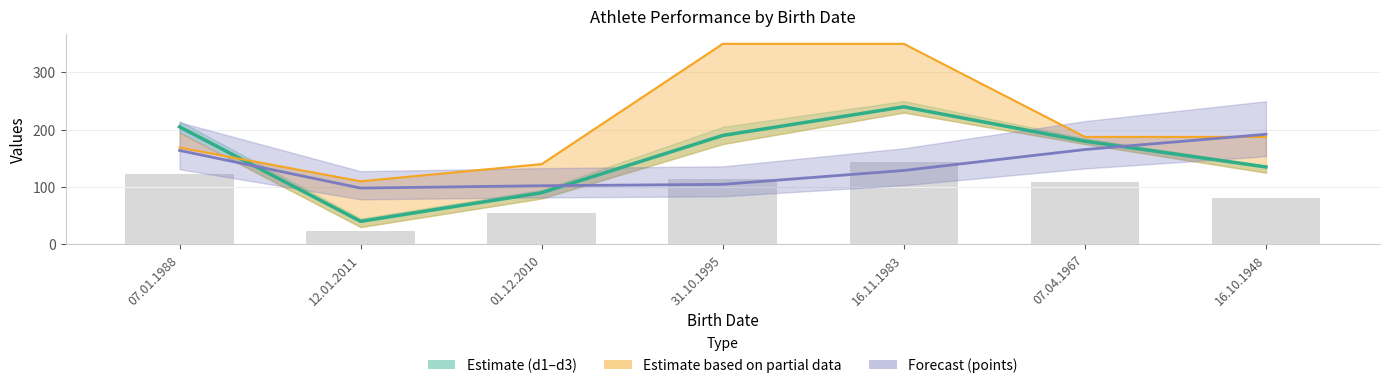

Rank the categories by points value from highest to lowest.

16.10.1948, 07.04.1967, 07.01.1988, 16.11.1983, 31.10.1995, 01.12.2010, 12.01.2011